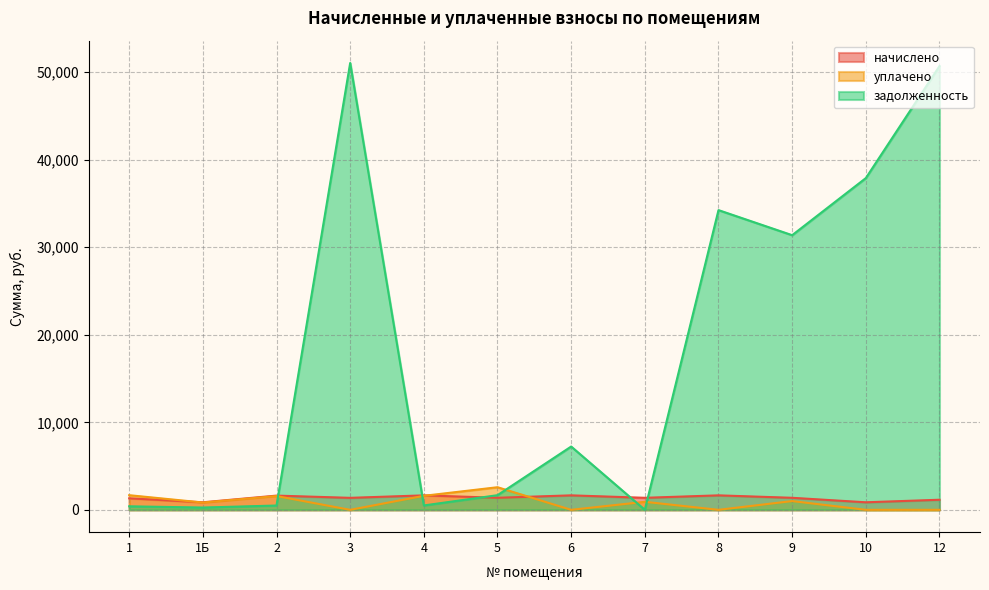

How many interior local peaks does the уплачено series have?

4